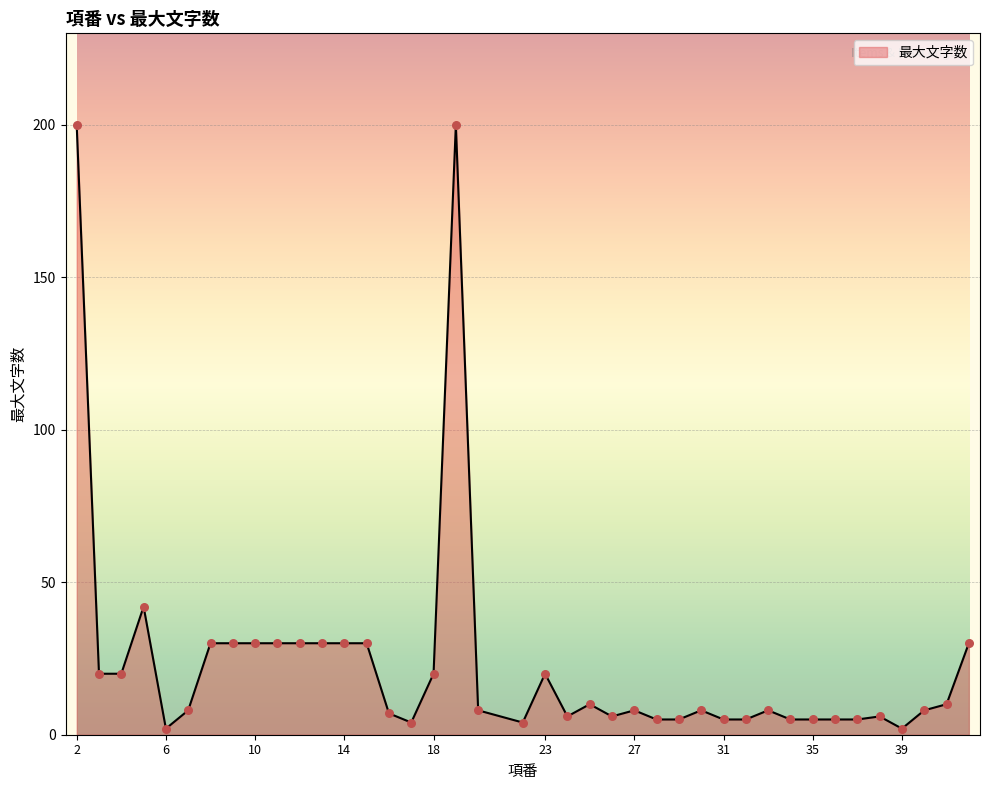

What is the maximum value shown in the chart?

200